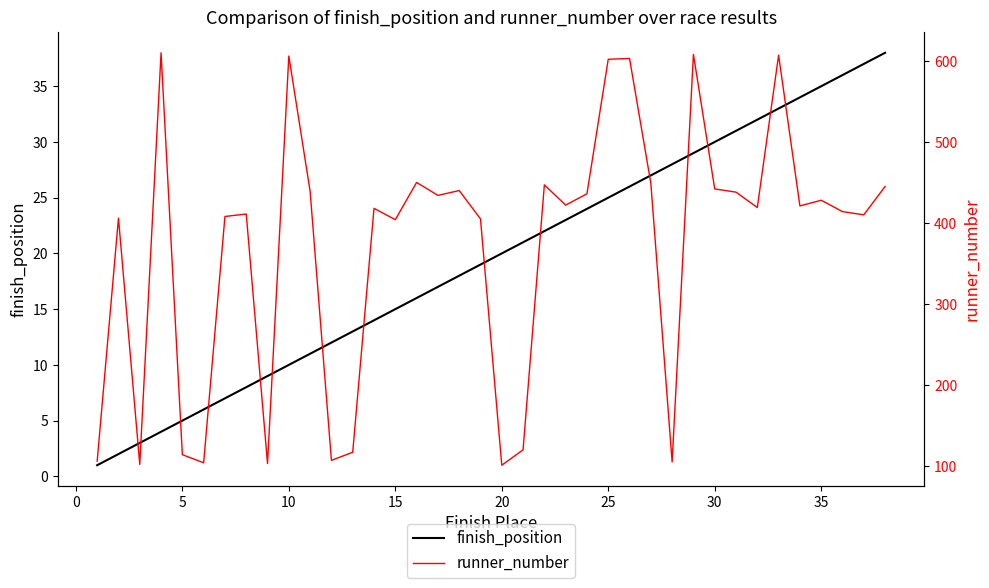

Does the chart have visible grid lines?

No